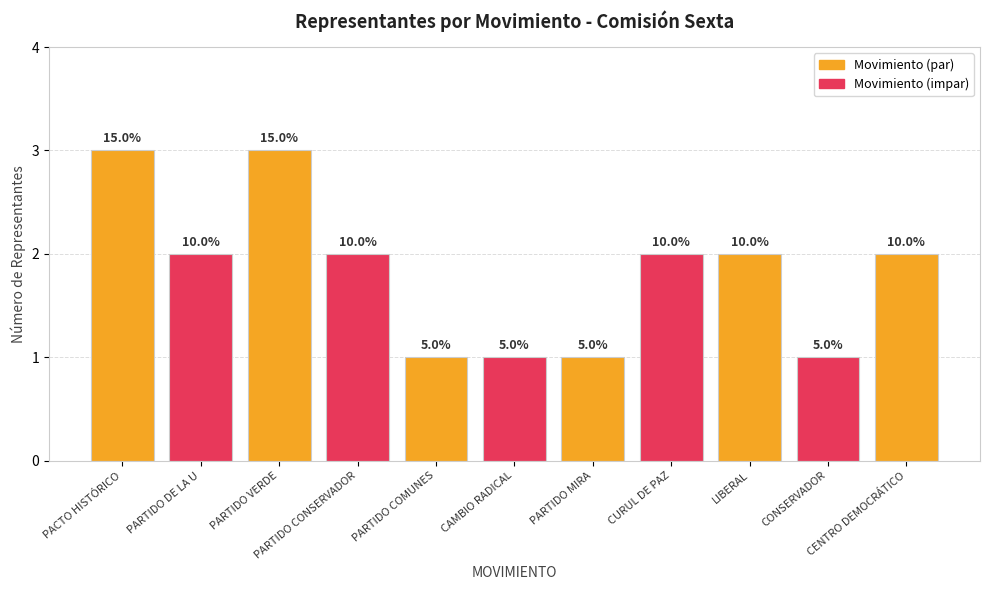

Are the bars horizontal?

No